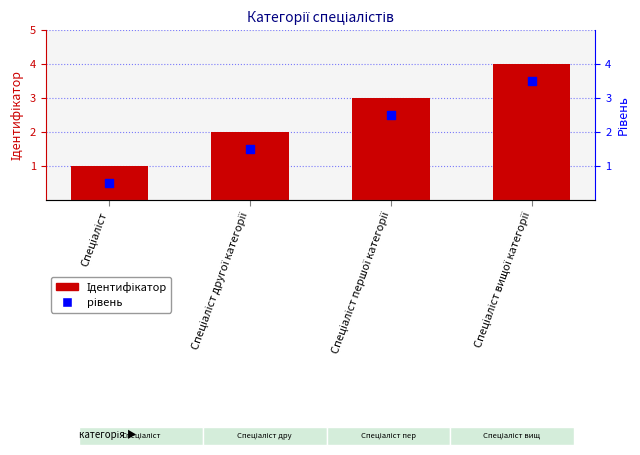

Which series contains the lowest Y value?

рівень